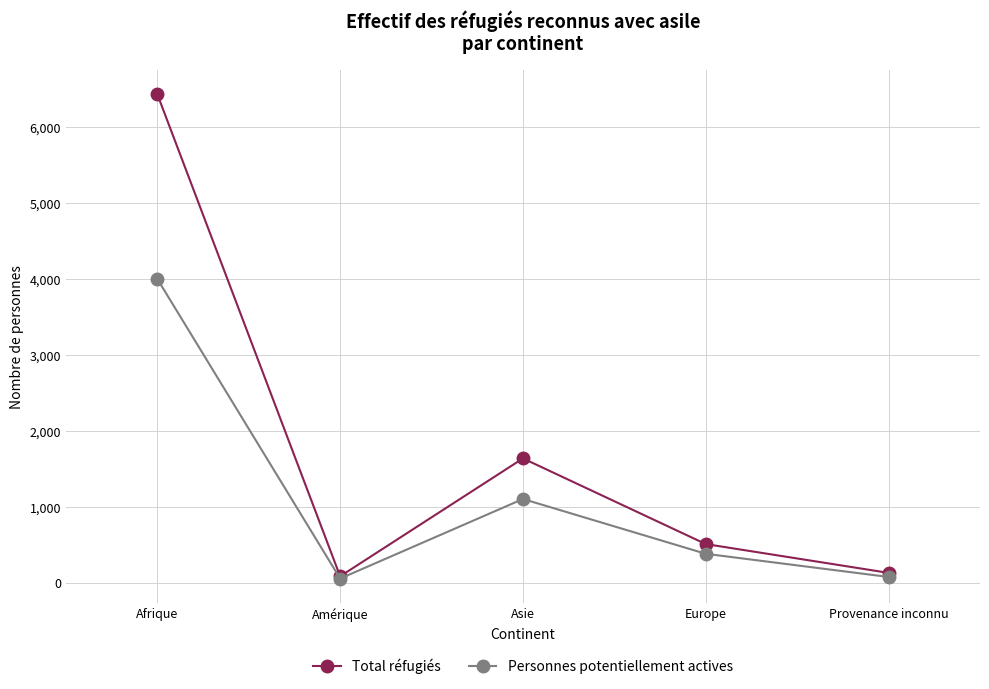

Does the chart display data point markers on the line(s)?

Yes